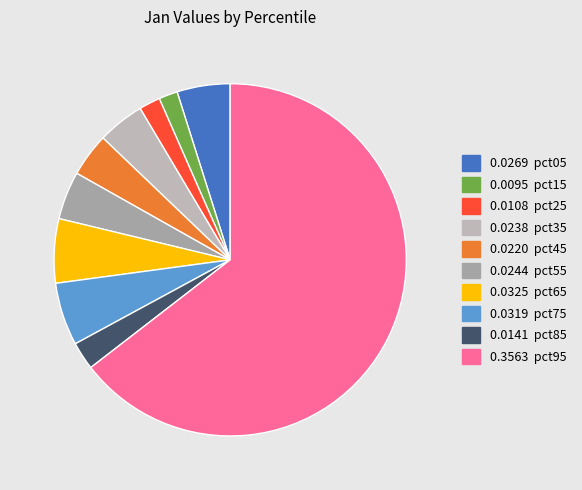

Count the number of slices in the pie.

10